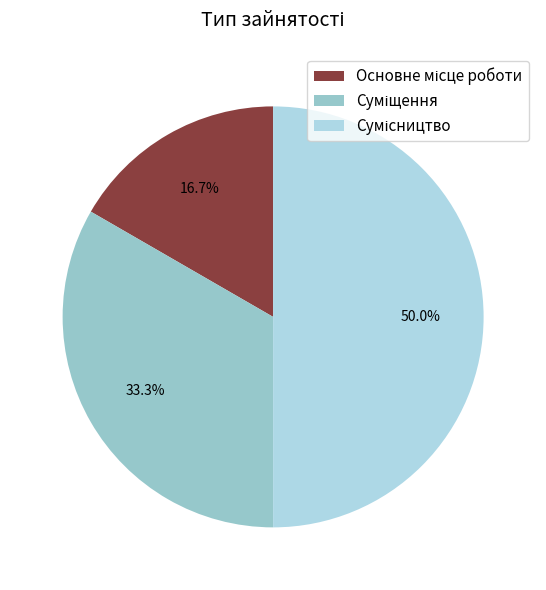

True or false: Сумісництво accounts for 50% of the total.

True